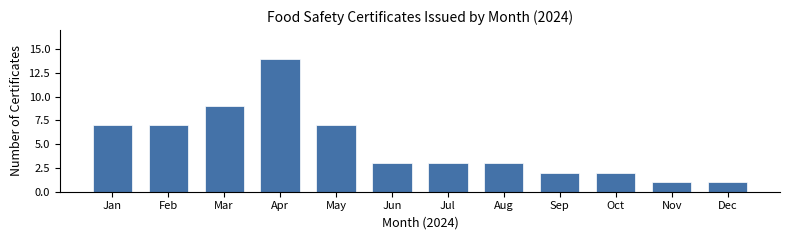

Reading right to left, what are all the values shown in this chart?

Dec=1	Nov=1	Oct=2	Sep=2	Aug=3	Jul=3	Jun=3	May=7	Apr=14	Mar=9	Feb=7	Jan=7